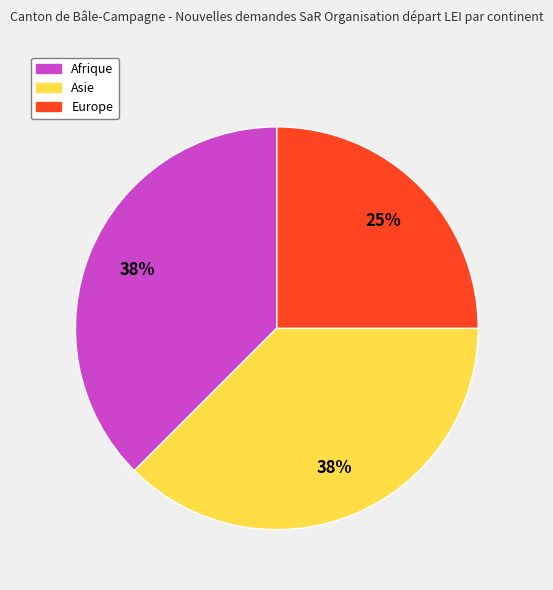

To the nearest percent, what is the average slice percentage?

33%